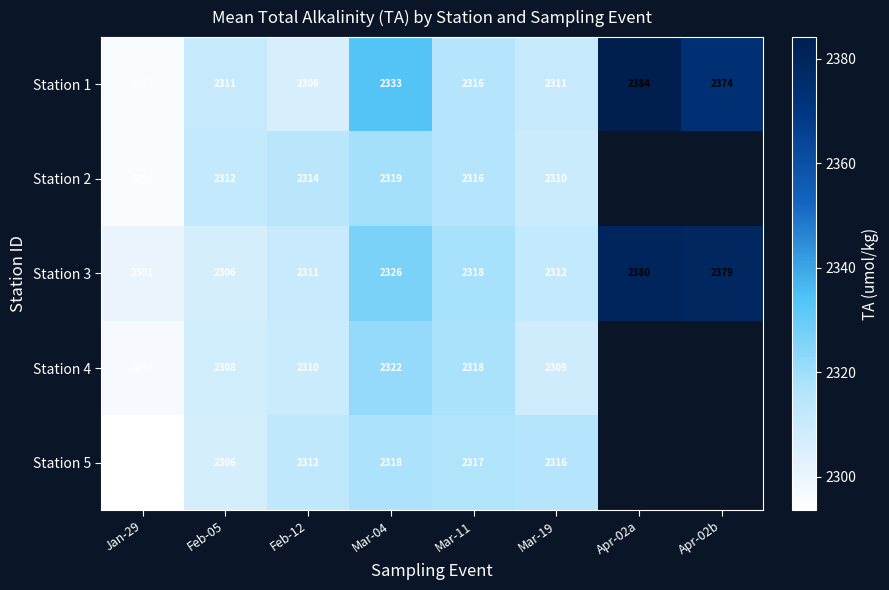

Is the value of Station 2 at Mar-04 greater than the value of Station 3 at Apr-02b?

No